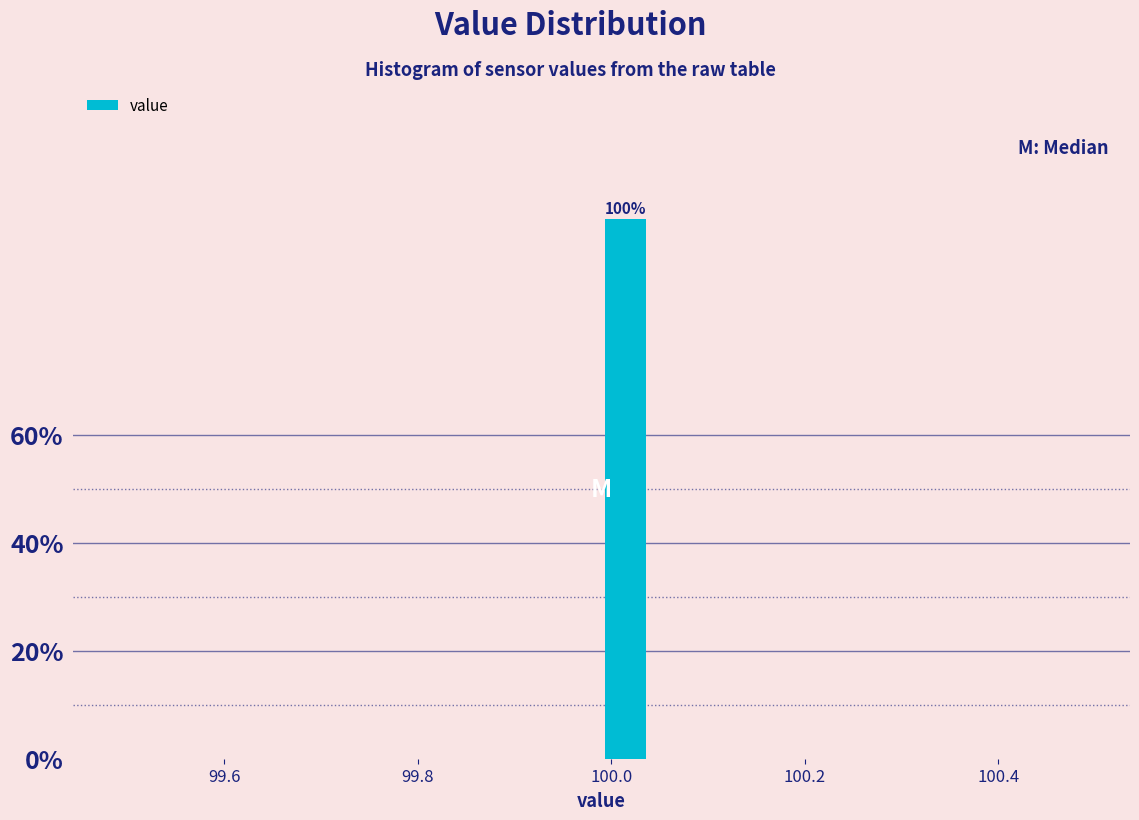

Read against the x-axis, roughly where is the centre of the tallest bar?

100.02